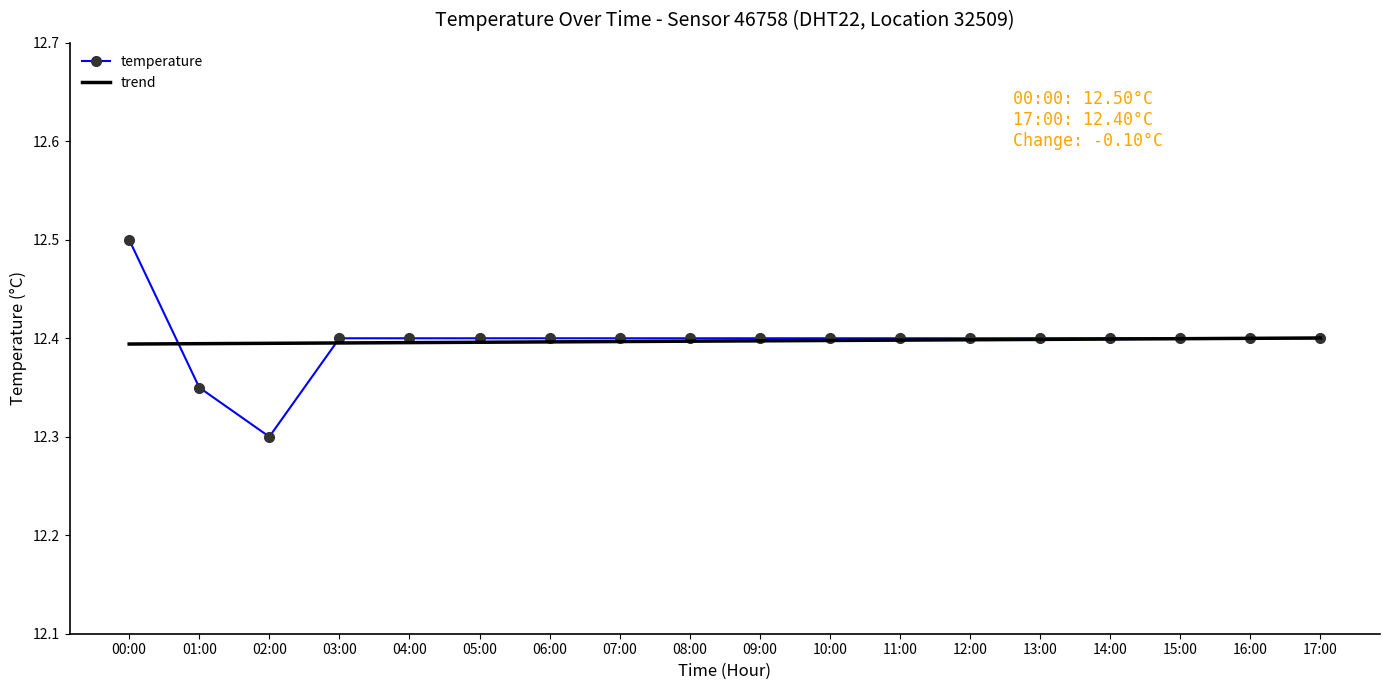

Where is temperature nearest to the value 12?

02:00